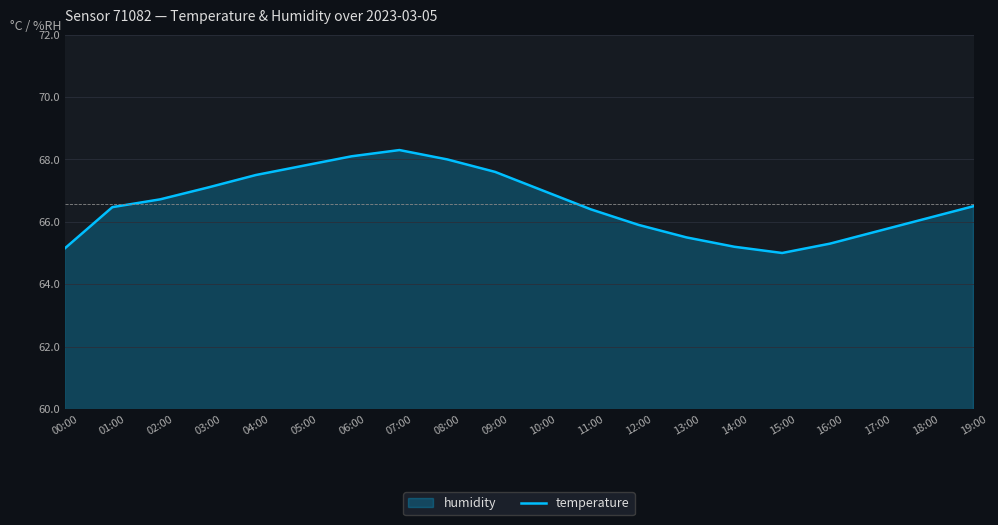

The value of temperature at 19:00 is 31.4. True or false?

True